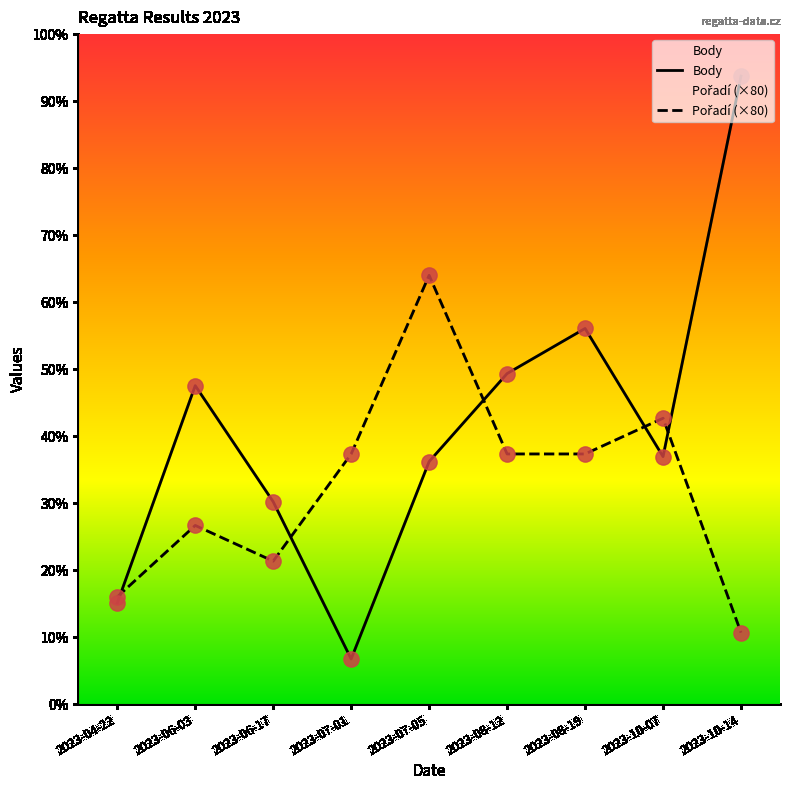

At which category is the sum across all series the highest?

2023-10-14